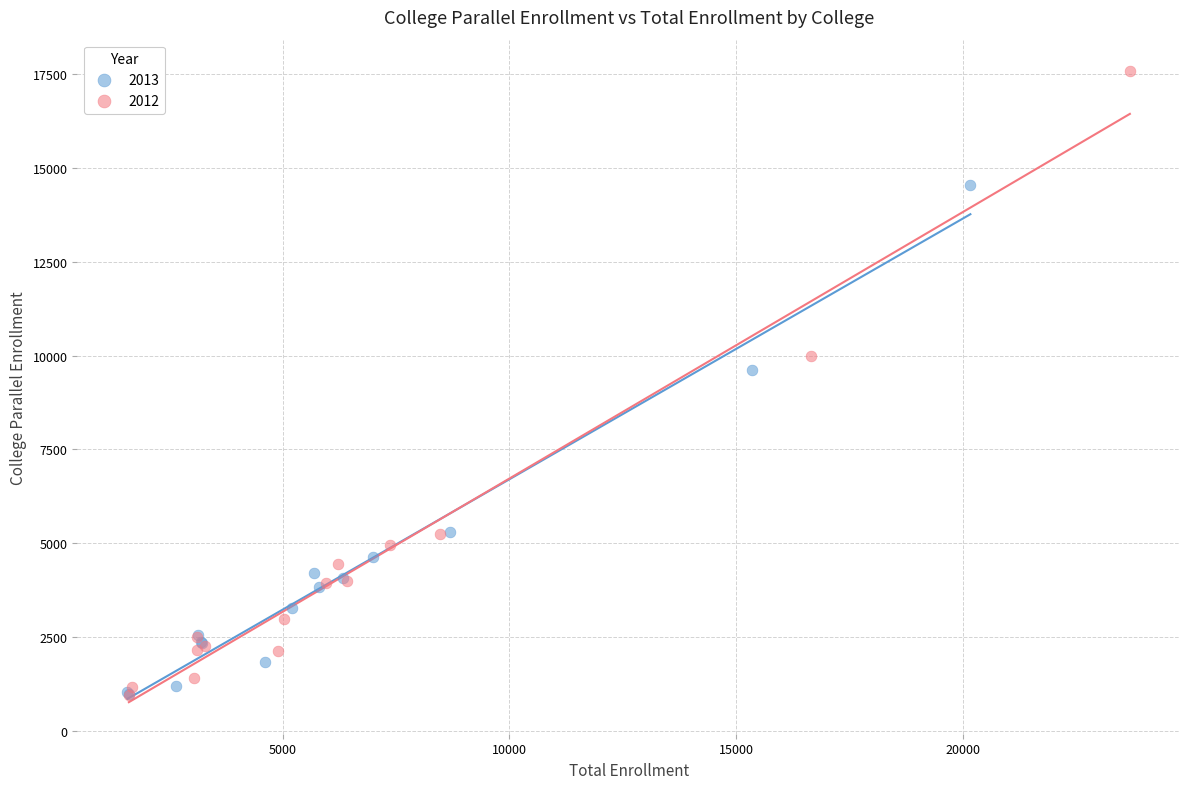

Which series has the widest spread of Y values?

2012